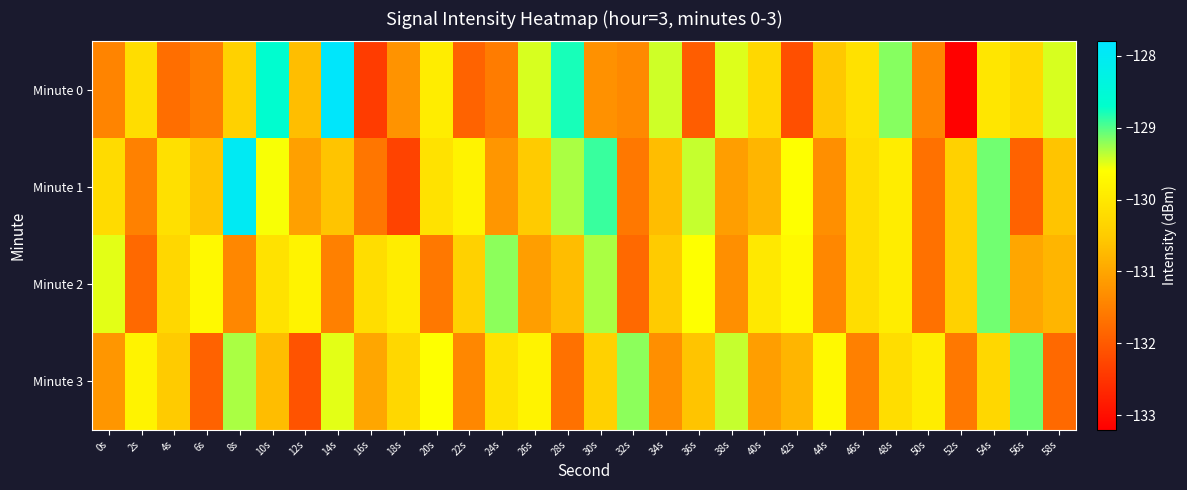

What is the greatest value displayed?

-127.9